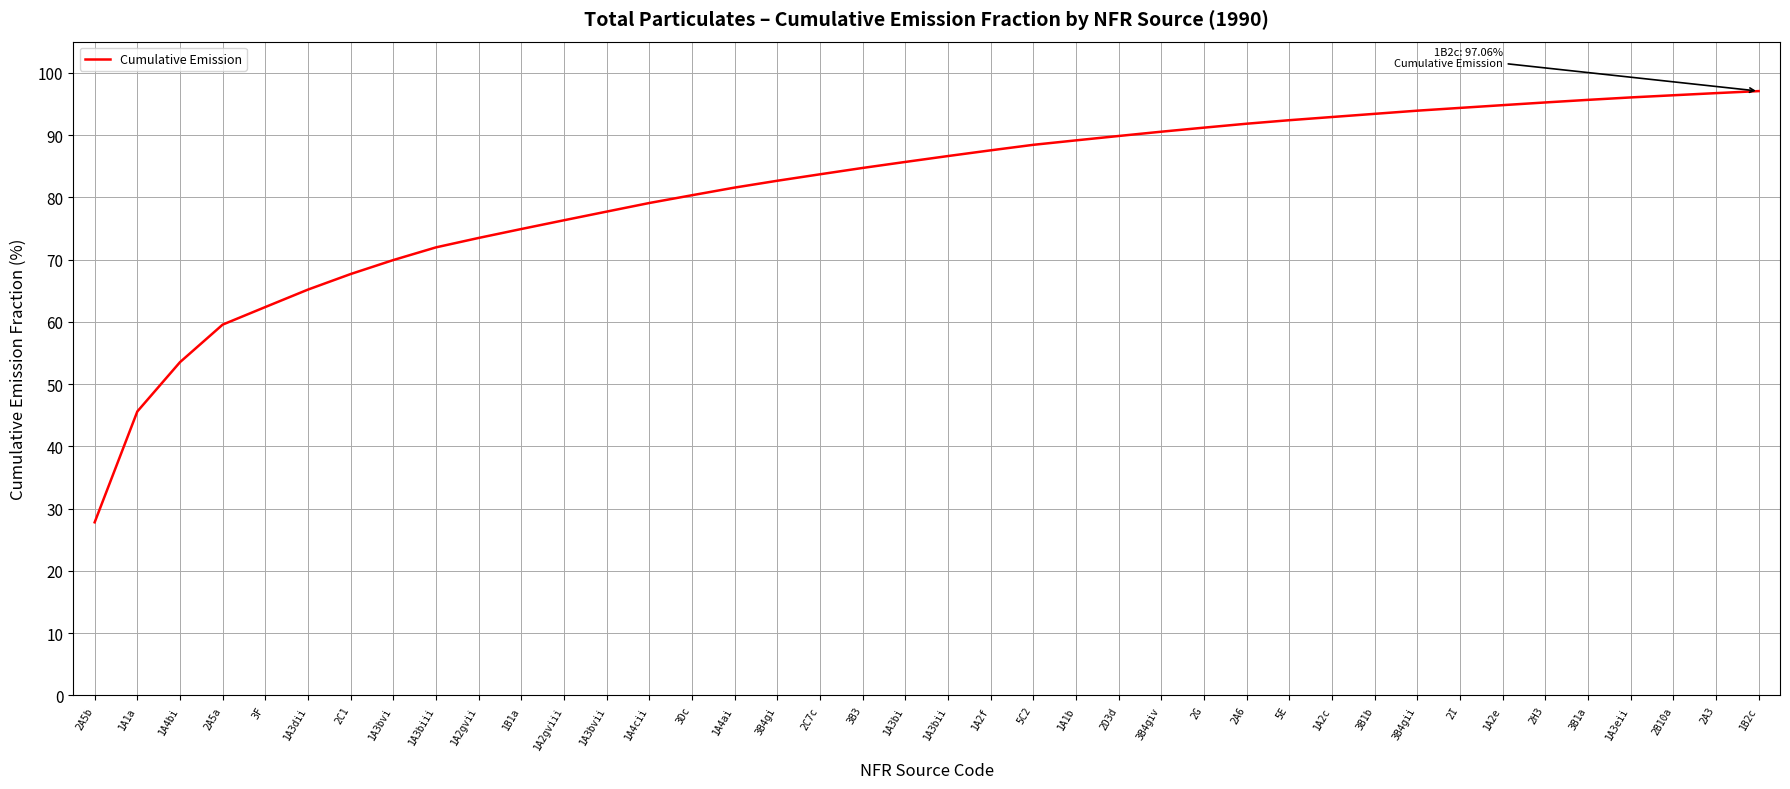

What position from the right is 3B1a?

5